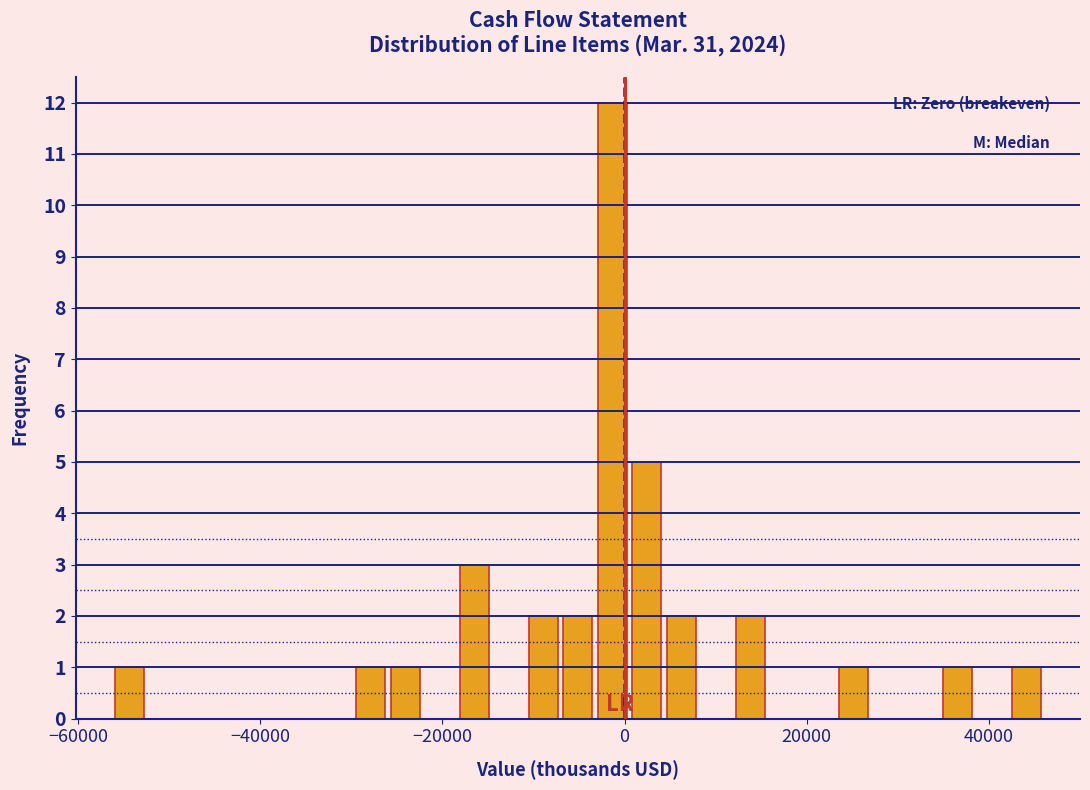

Around what value on the x-axis is the tallest bar? Give the approximate position of its centre, as read against the axis.

-2000